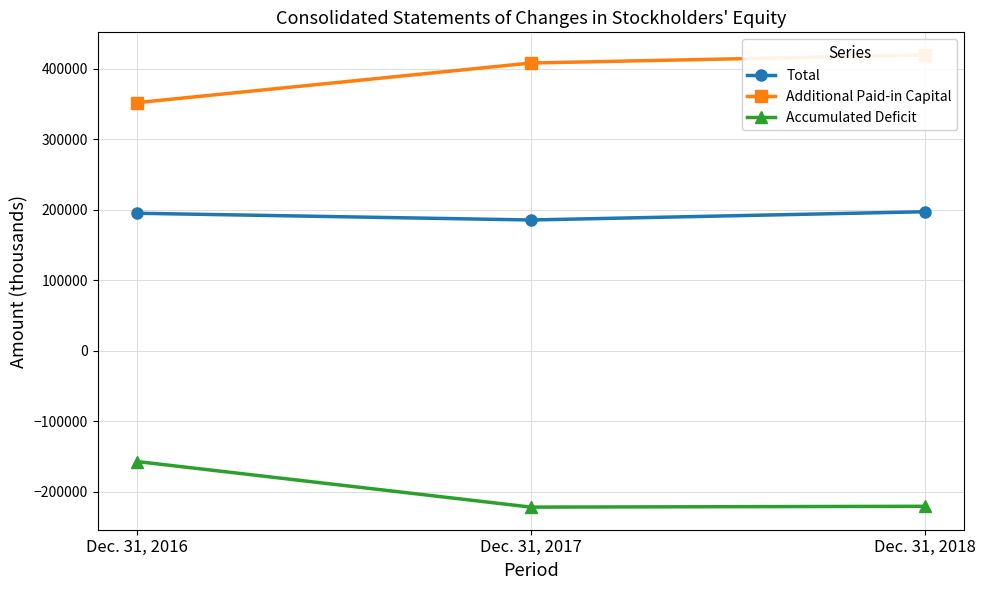

At which category is the sum across all series the highest?

Dec. 31, 2018